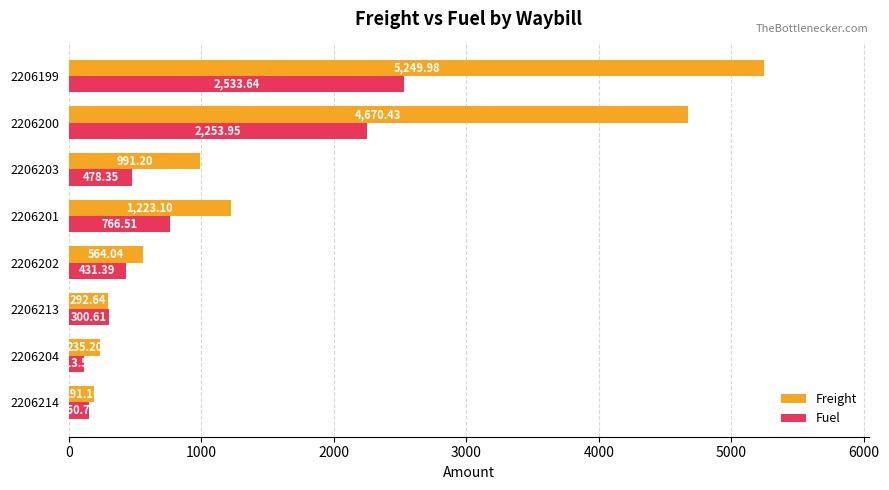

What are all the series names shown in the legend?

Freight, Fuel